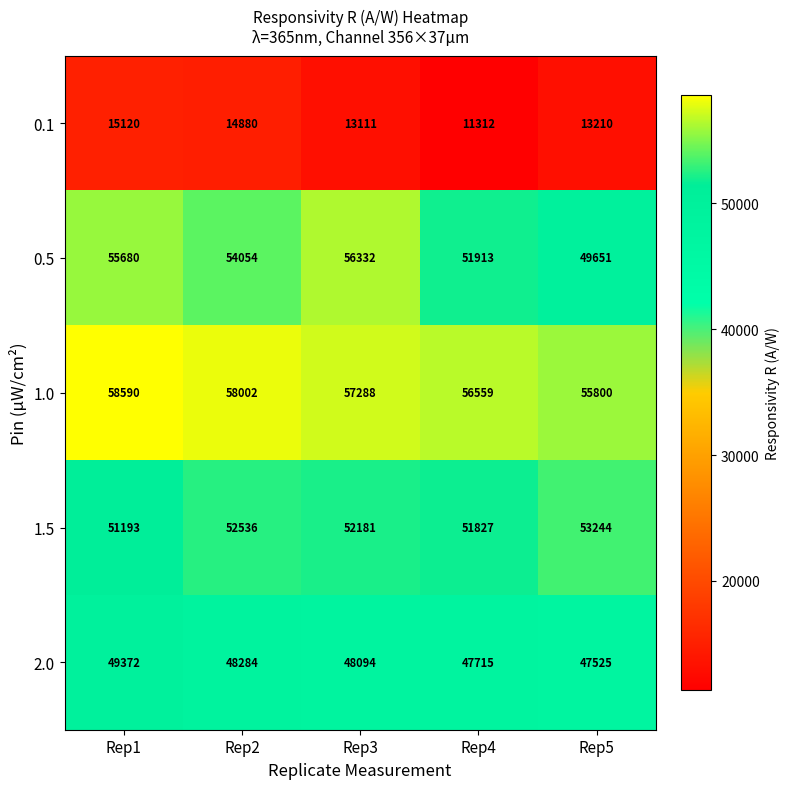

What is the spread (max minus min) of values at Rep4?

45247